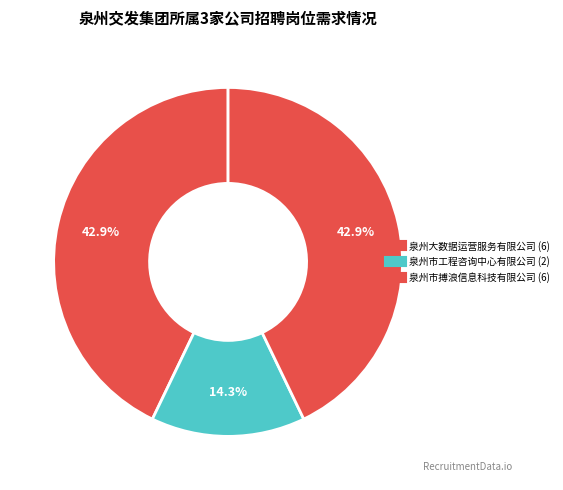

Which slice is the smallest?

泉州市工程咨询中心有限公司